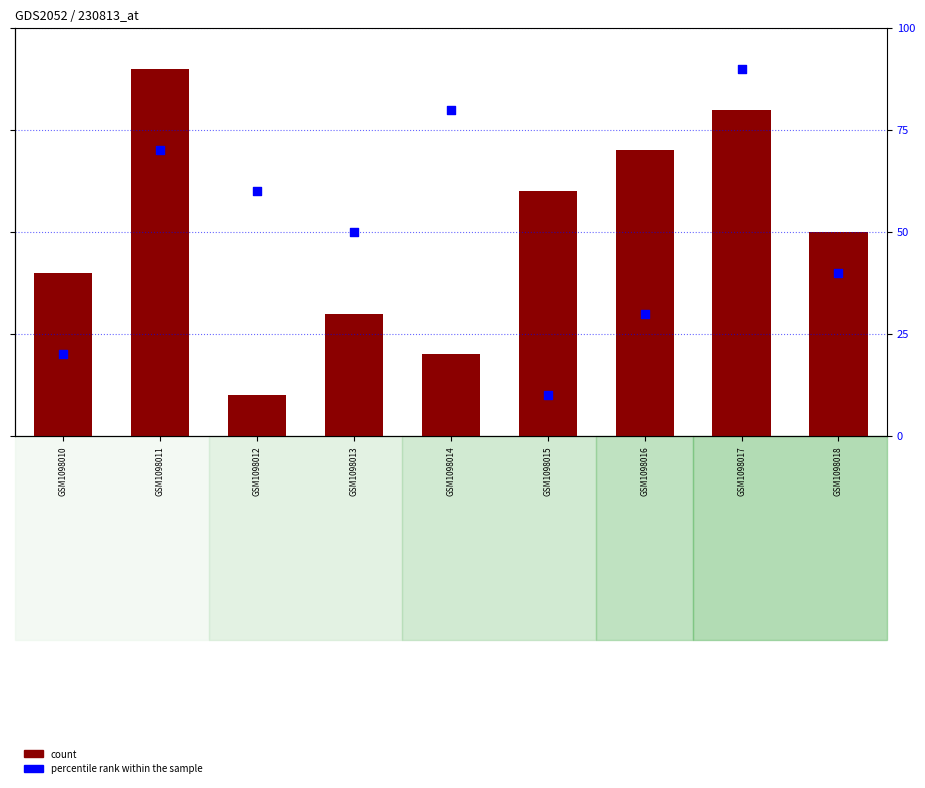

Is the value of count at GSM1098016 greater than the value of percentile rank within the sample at GSM1098017?

Yes